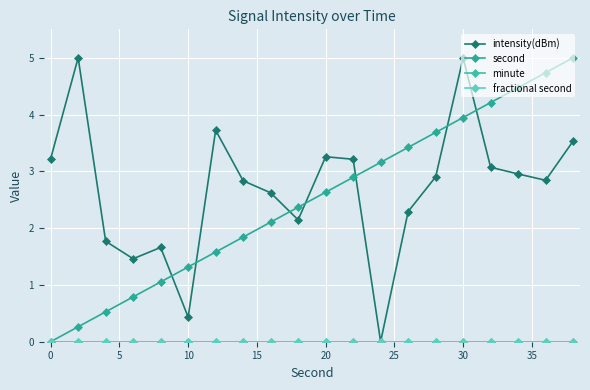

True or false: second and fractional second intersect in this chart.

False